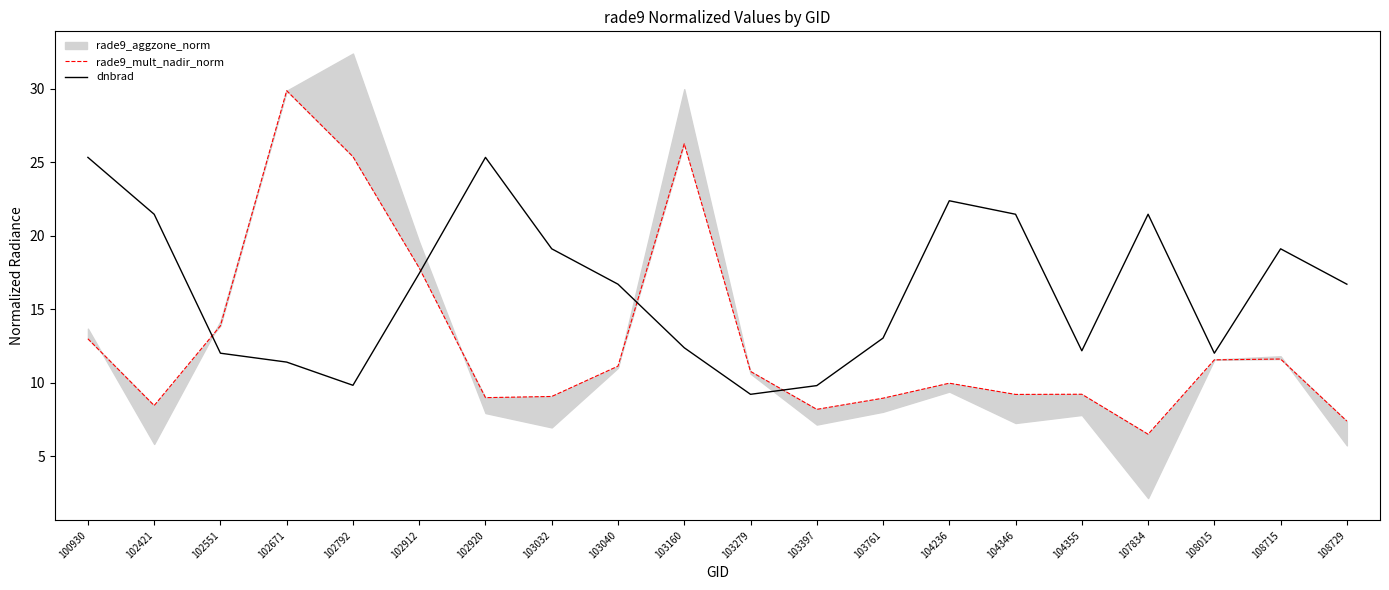

True or false: dnbrad has a value of 44.2 at 100930.

False